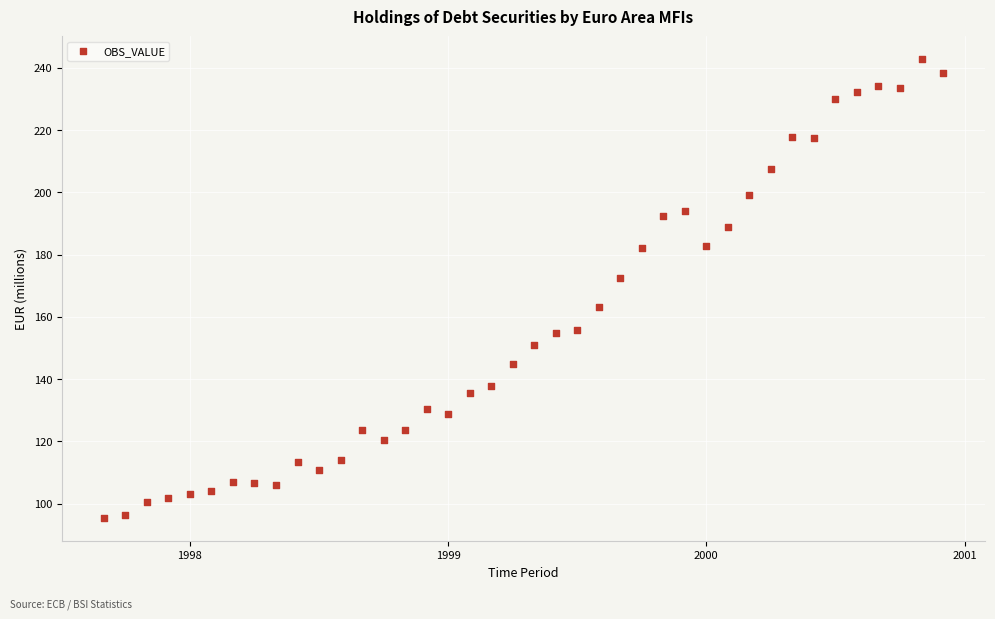

What is the range of Y values (max minus min)?

147.5